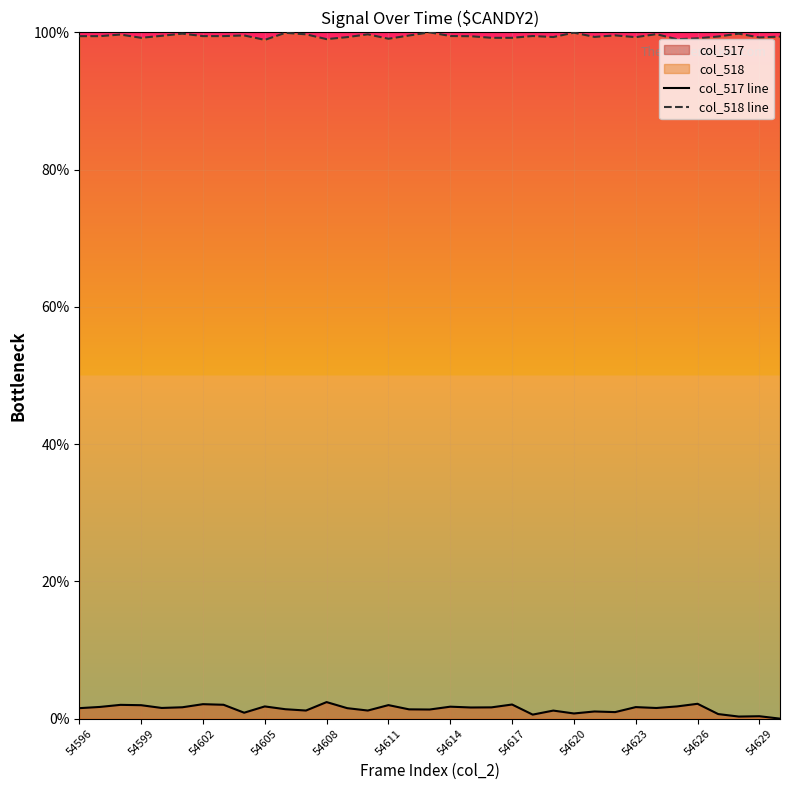

What is the value of the col_517 line point at the 34th from the left?

0.4